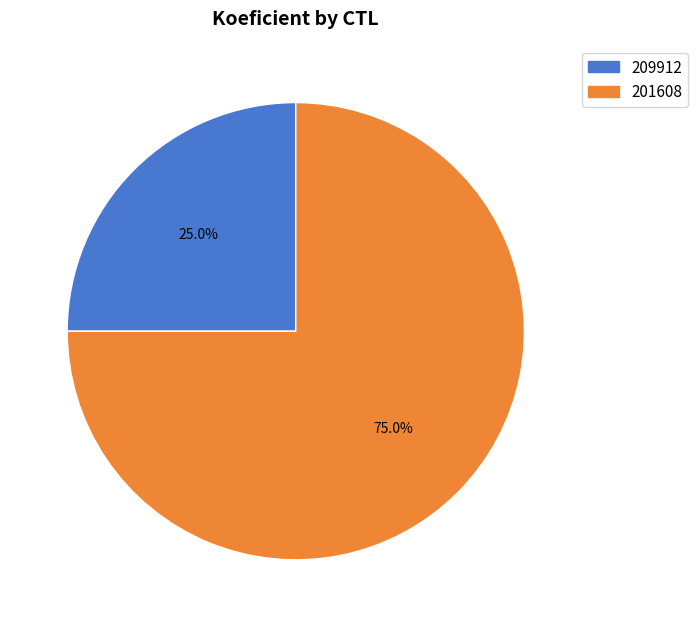

Is it true that 209912 is 34% of the pie?

False